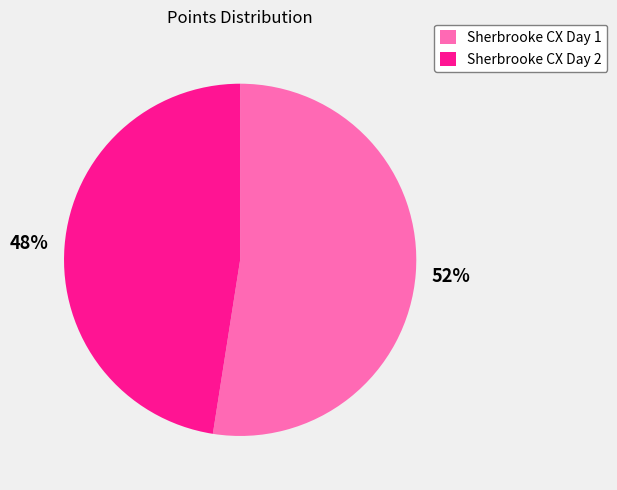

Which category accounts for the majority?

Sherbrooke CX Day 1